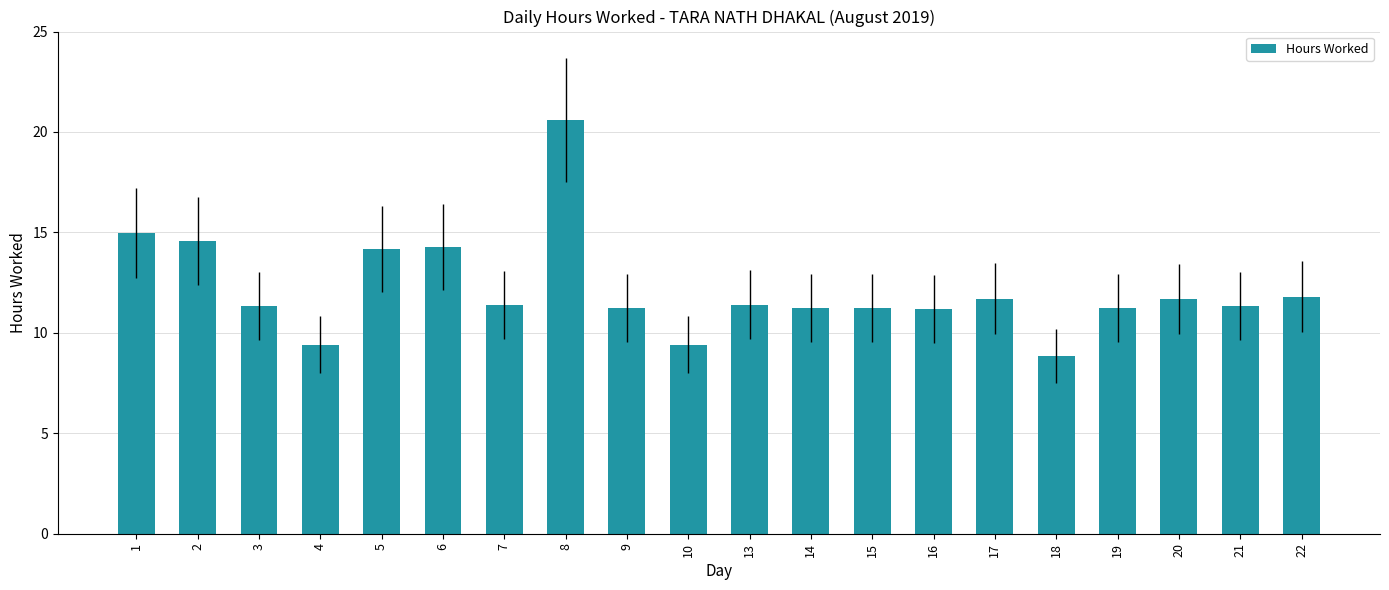

Approximately how many times larger is the value at 2 compared to 21?

1.3